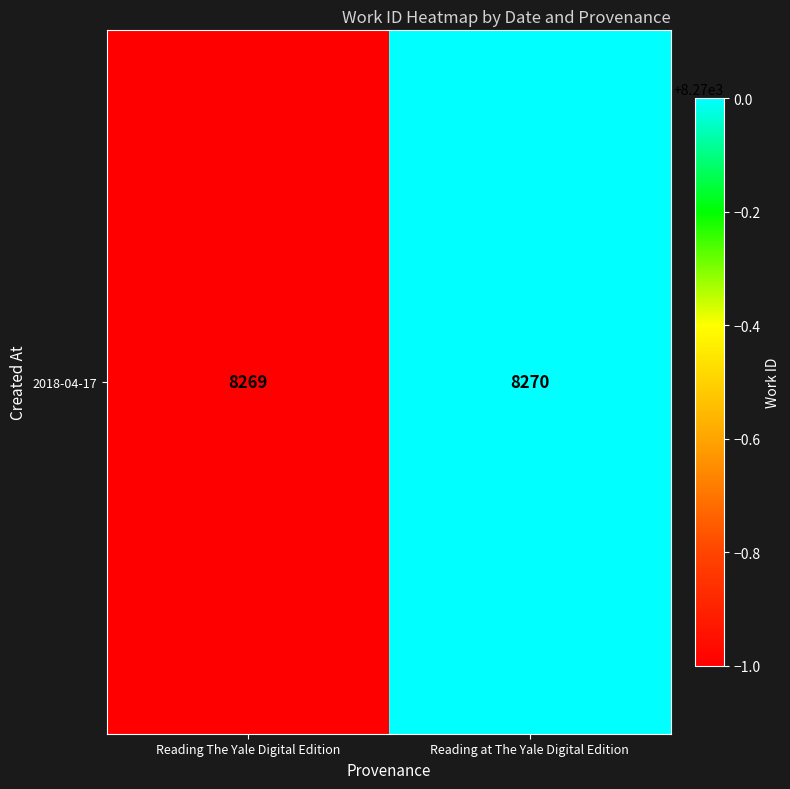

The chart shows a value of 8270 at Reading at The Yale Digital Edition. True or false?

True